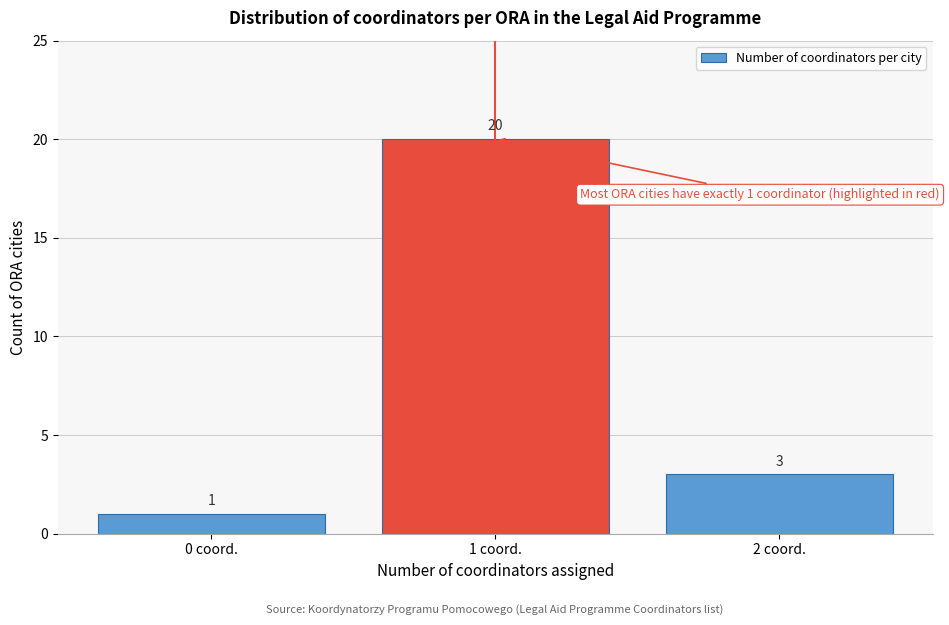

Reading right to left, what are all the values shown in this chart?

2 coord.=3	1 coord.=20	0 coord.=1